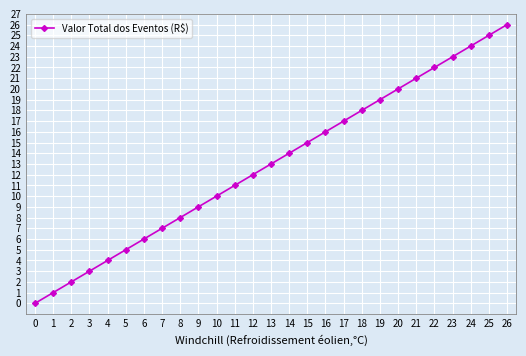

What is the sum of all values?

351